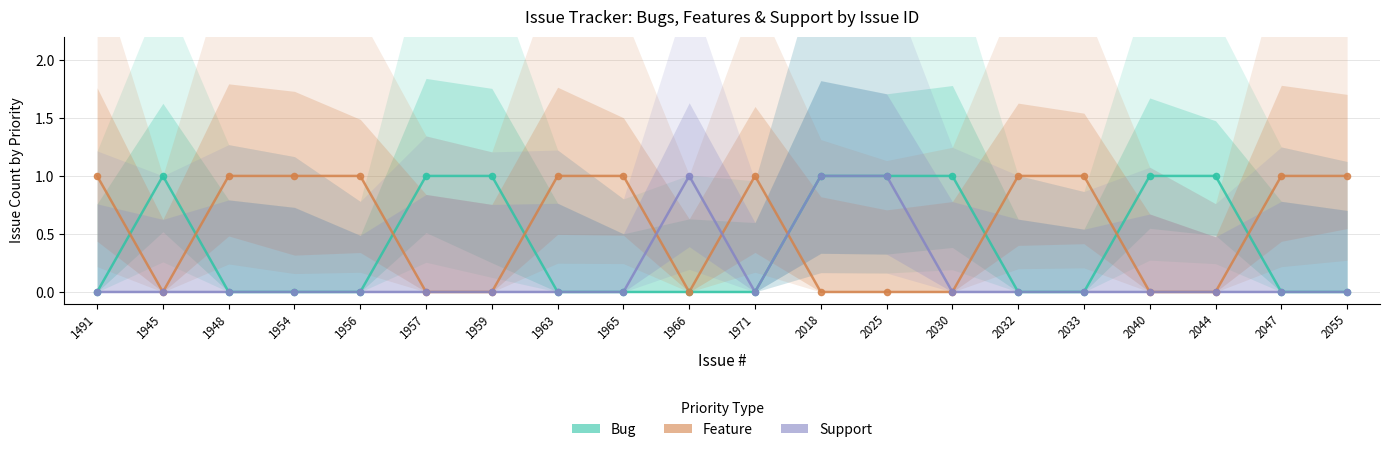

Which series has the widest spread of Y values?

Bug